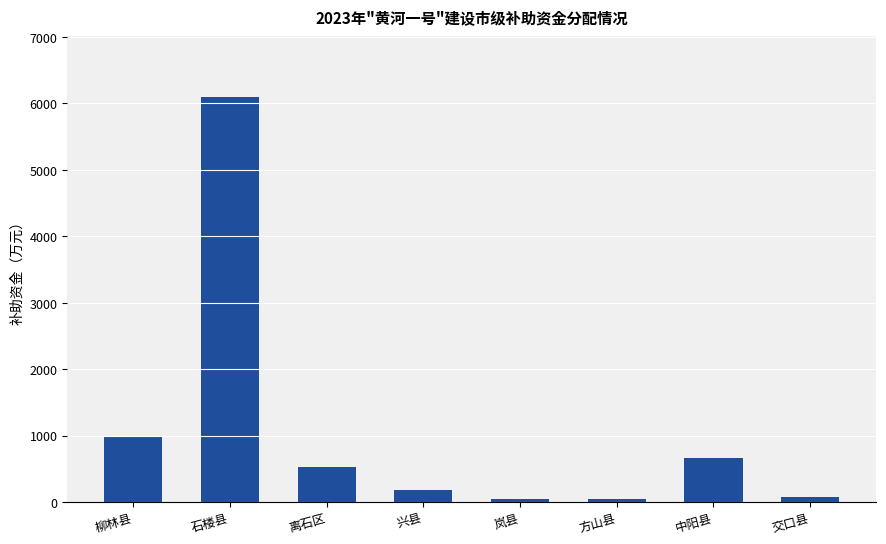

What is the minimum value shown in the chart?

40